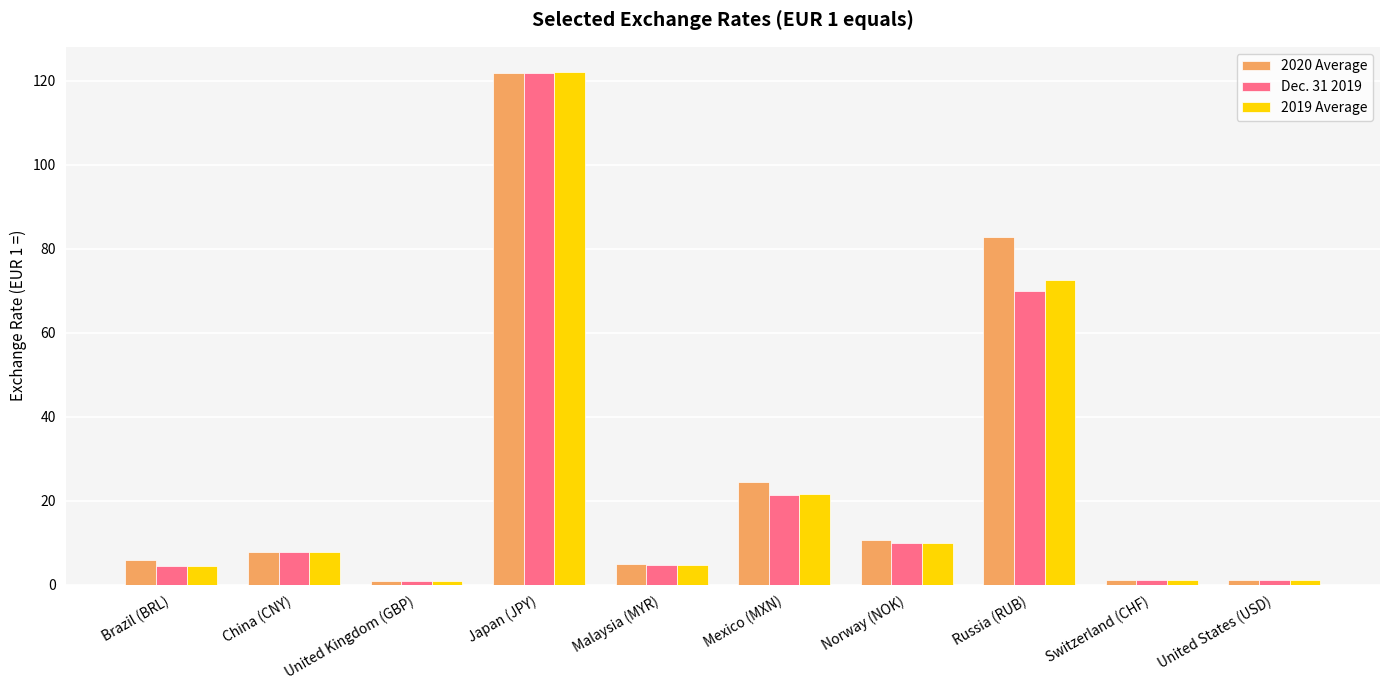

True or false: Dec. 31 2019 has a value of 7.8 at China (CNY).

True